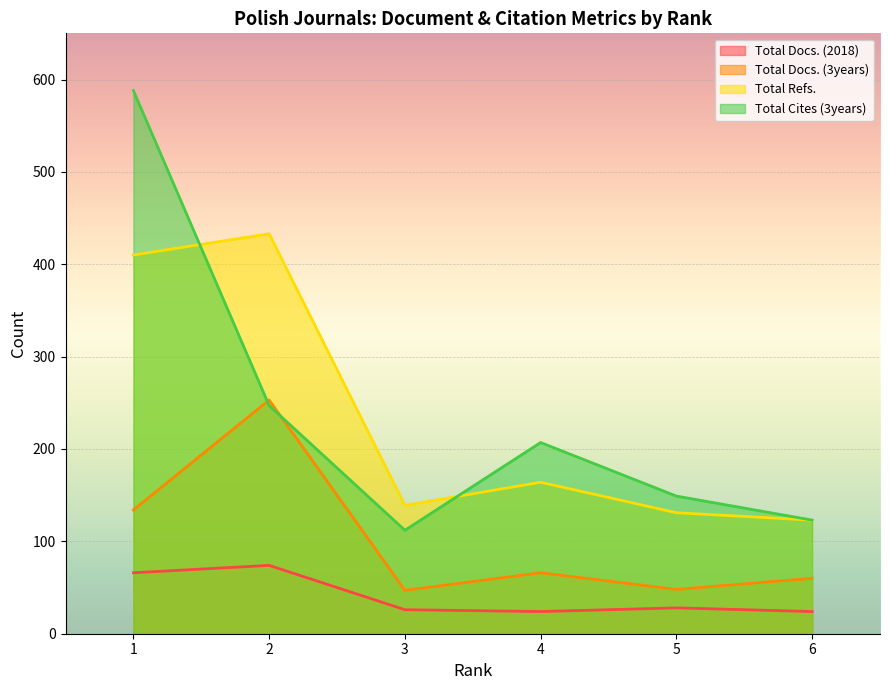

What is the difference between the highest and lowest values at 6?

99